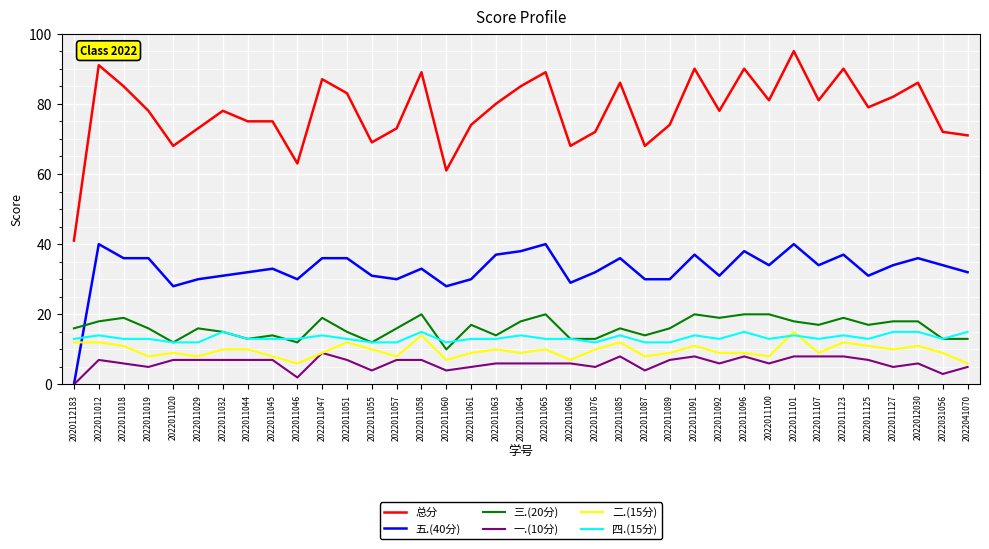

At which category does the chart reach its minimum across all series?

2020112183